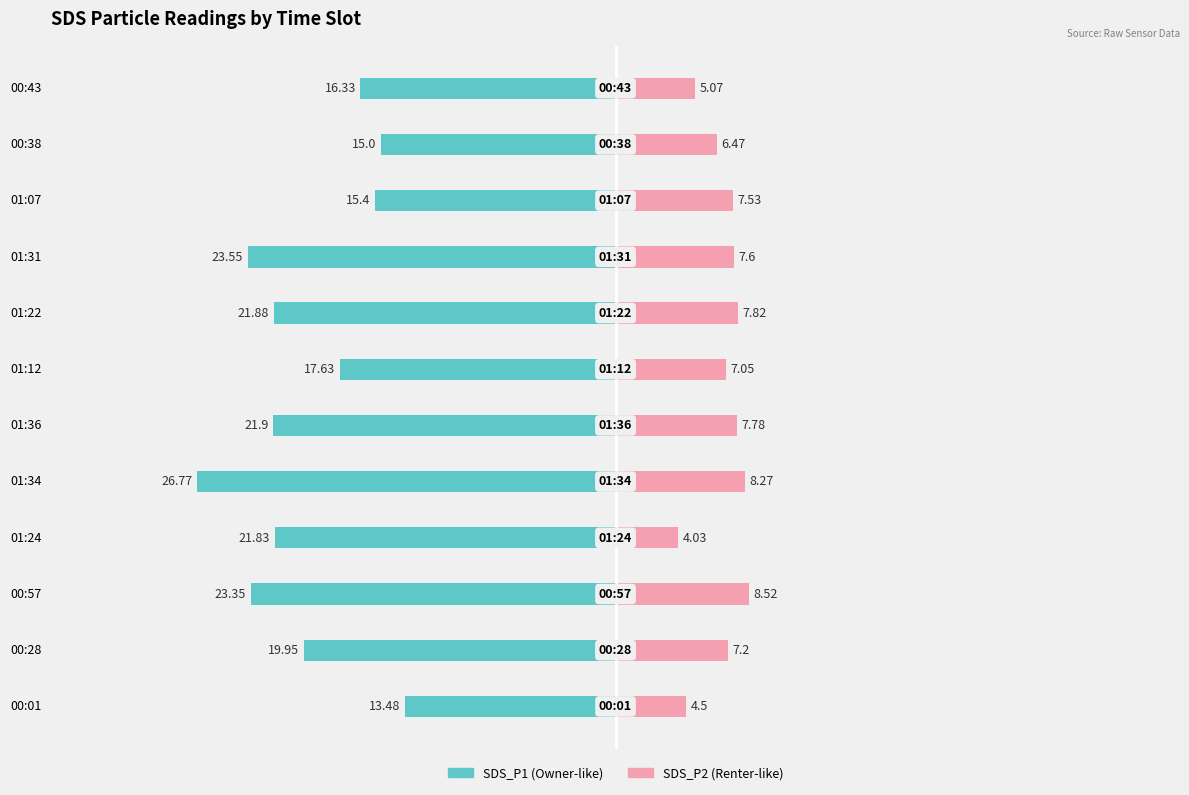

How many groups of bars are there?

12